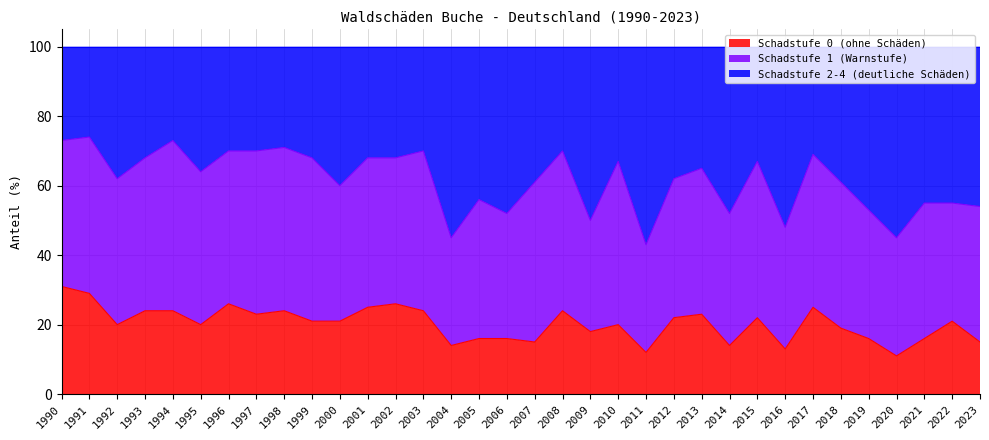

What is the total value across all series at 2018?

100